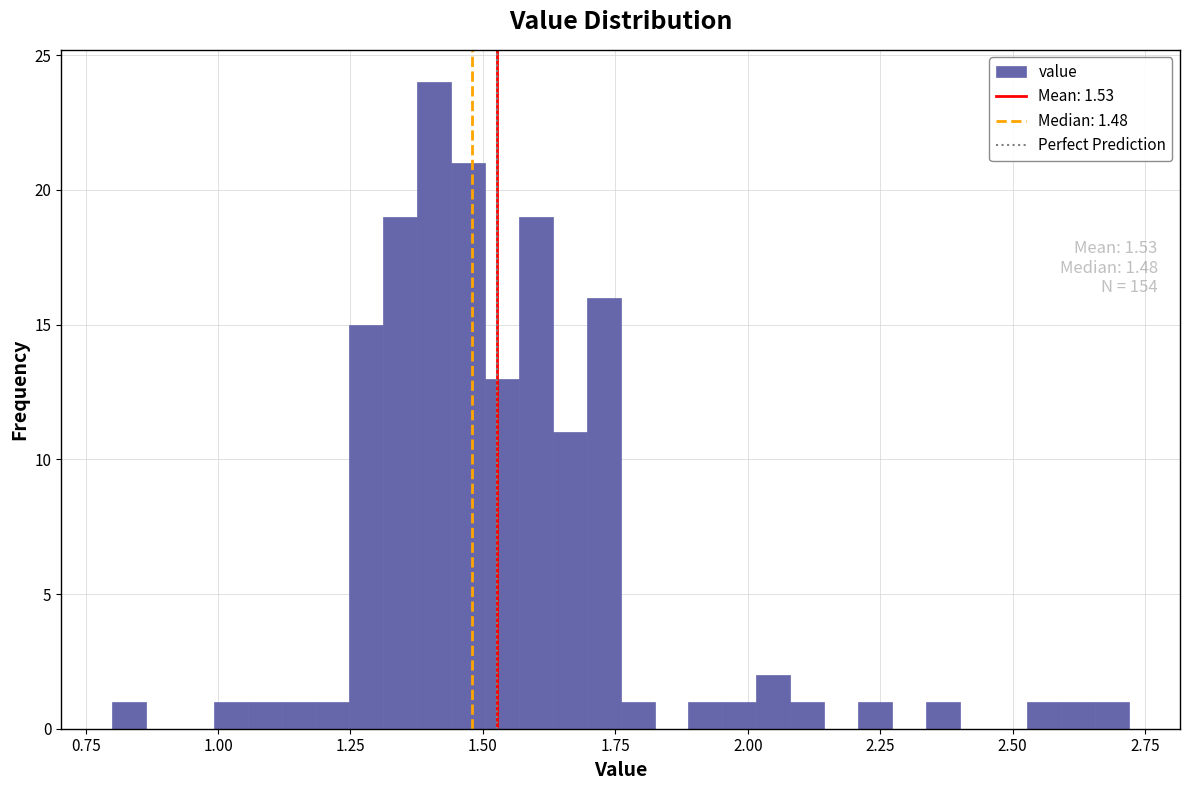

Read against the x-axis, roughly where is the centre of the tallest bar?

1.40